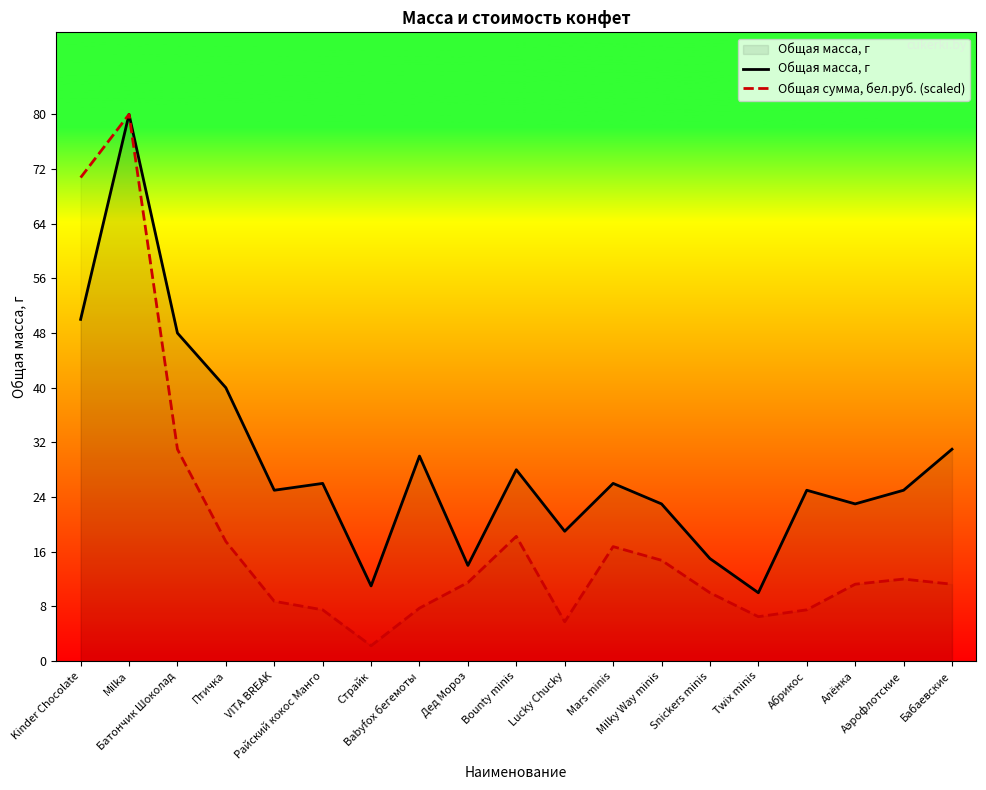

What is the difference between the maximum and minimum values in the Общая масса, г series?

70.0